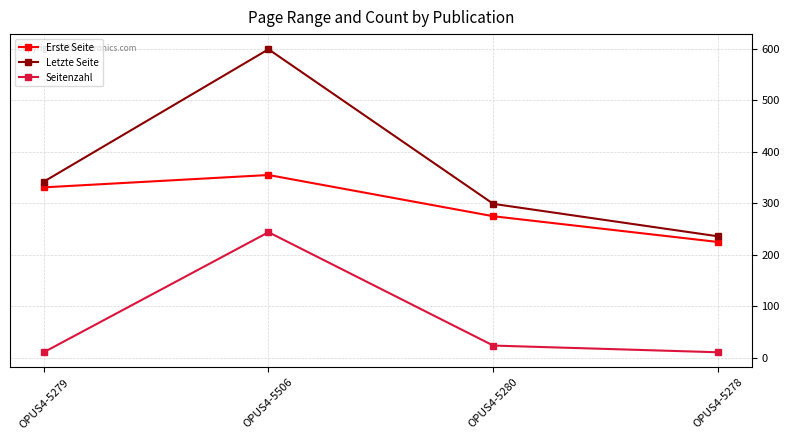

Which series has the widest spread of values?

Letzte Seite